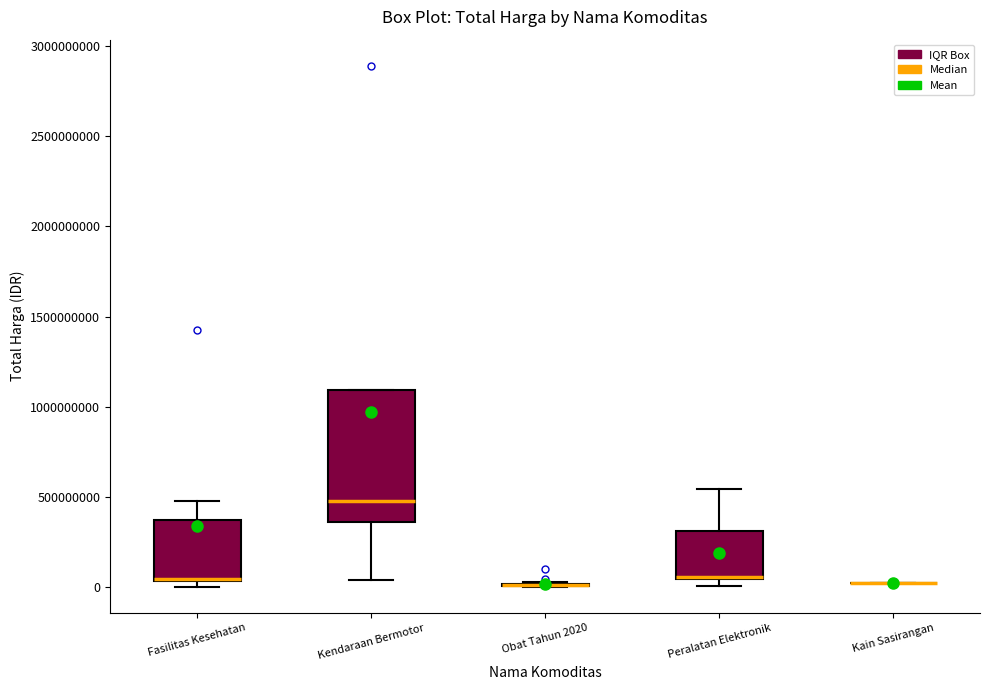

Which box is the tallest, from its lower edge to its upper edge?

Kendaraan Bermotor